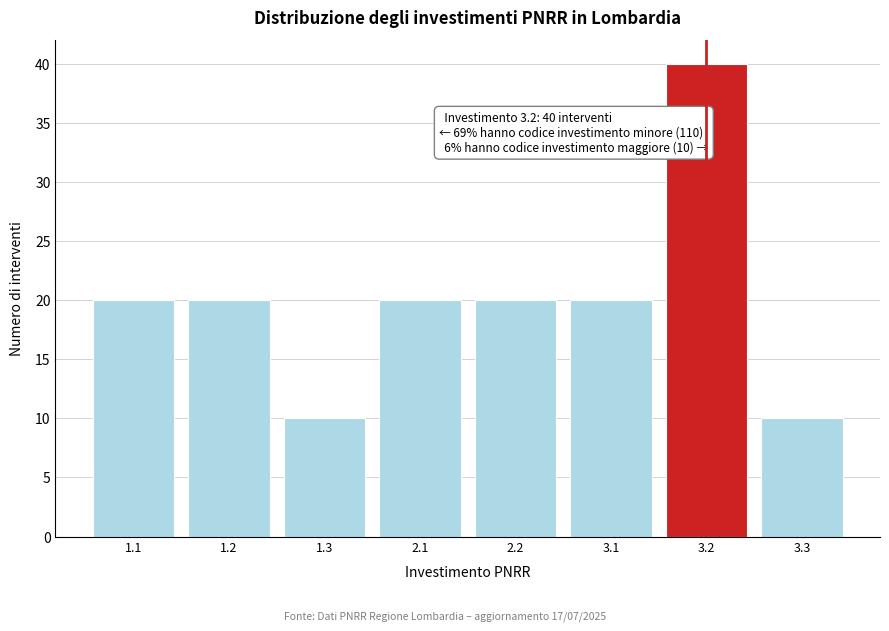

Reading right to left, extract all data points from this chart.

10	40	20	20	20	10	20	20